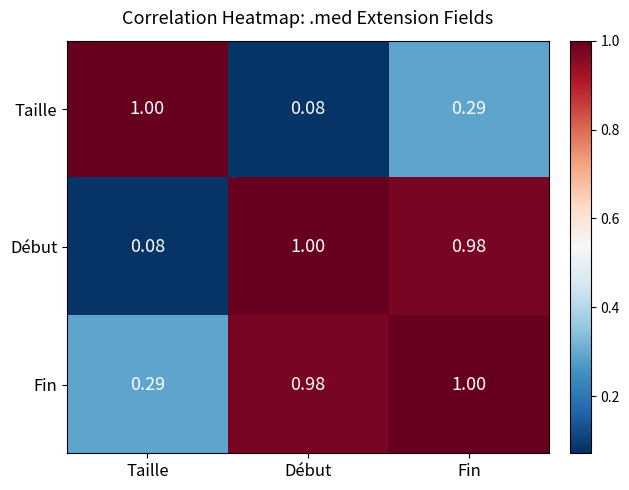

Rank the series by their average value, from lowest to highest.

Taille, Début, Fin